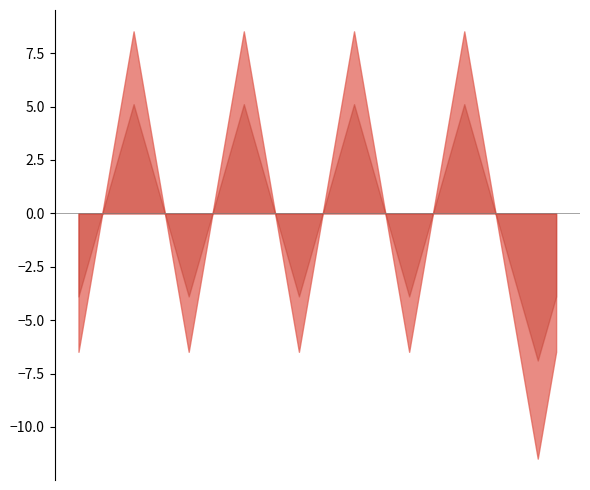

How many interior local valleys (lower than both neighbors) does the data have?

4